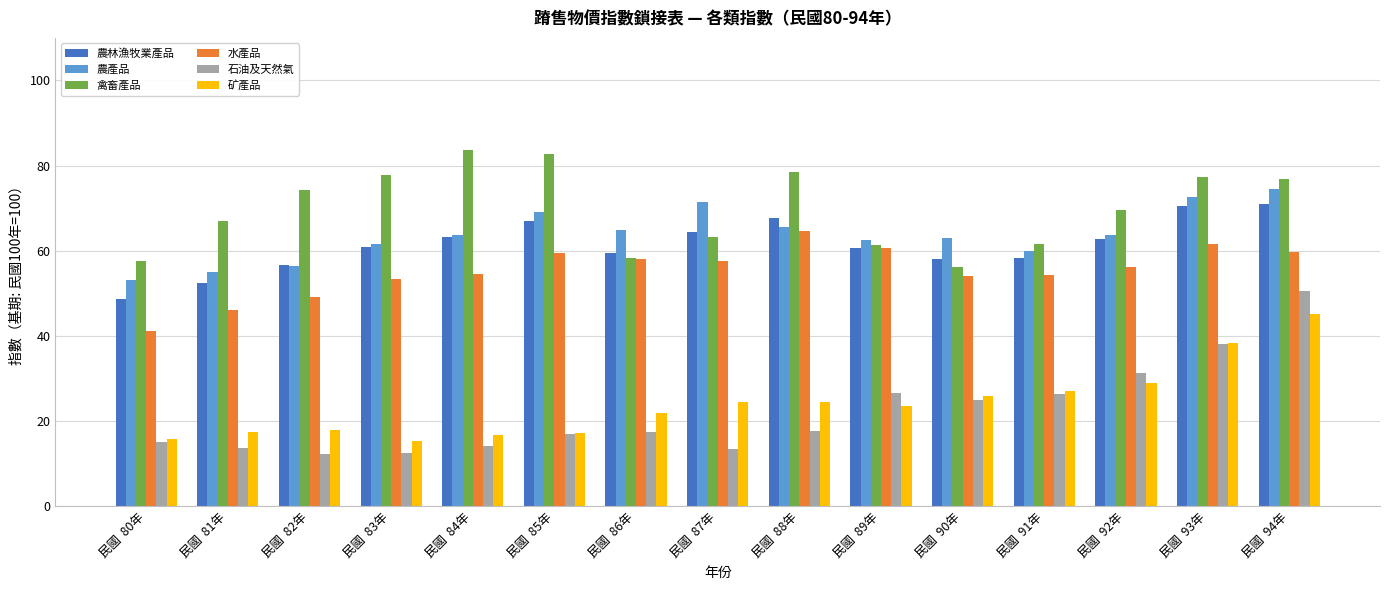

Which label corresponds to the largest value in the chart?

民國  84年